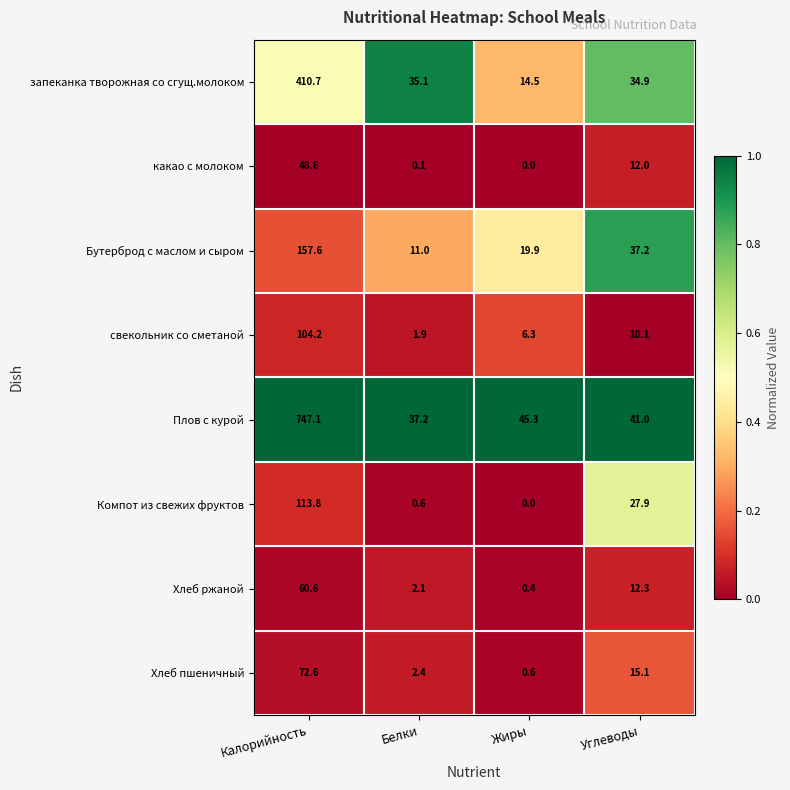

Where is Хлеб пшеничный nearest to the value 36?

Углеводы